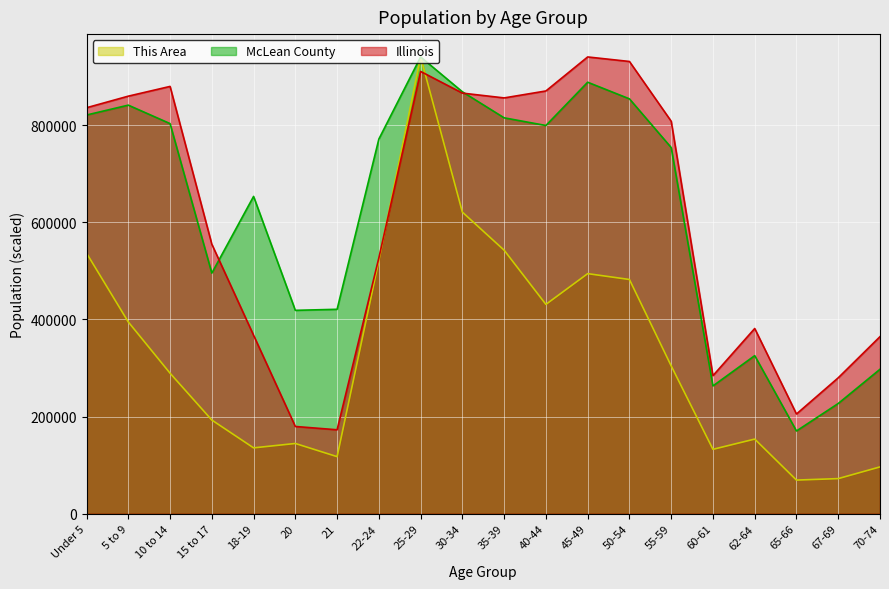

Where is the first local maximum for This Area?

20